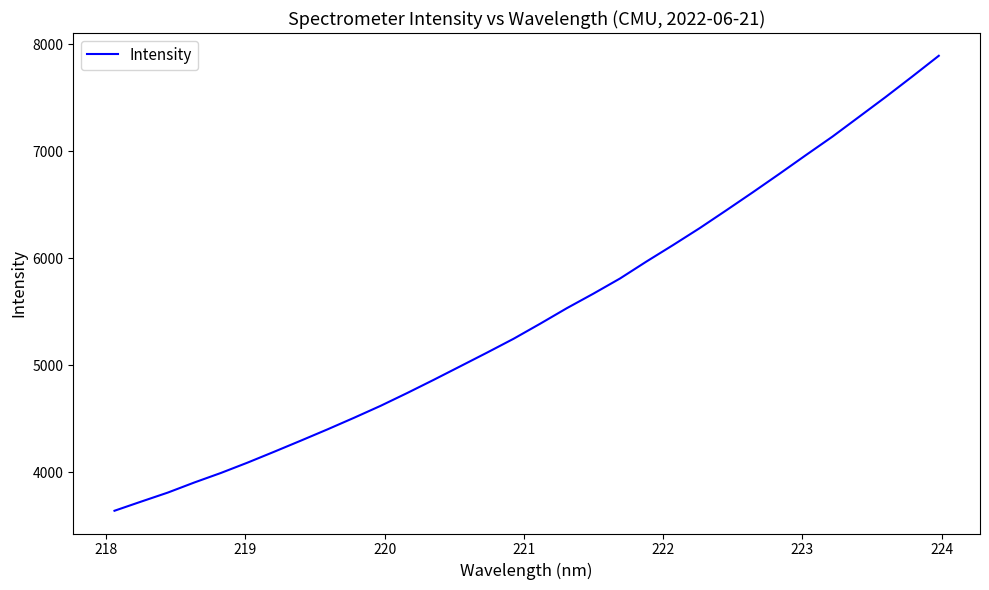

What is the minimum value shown in the chart?

3639.8